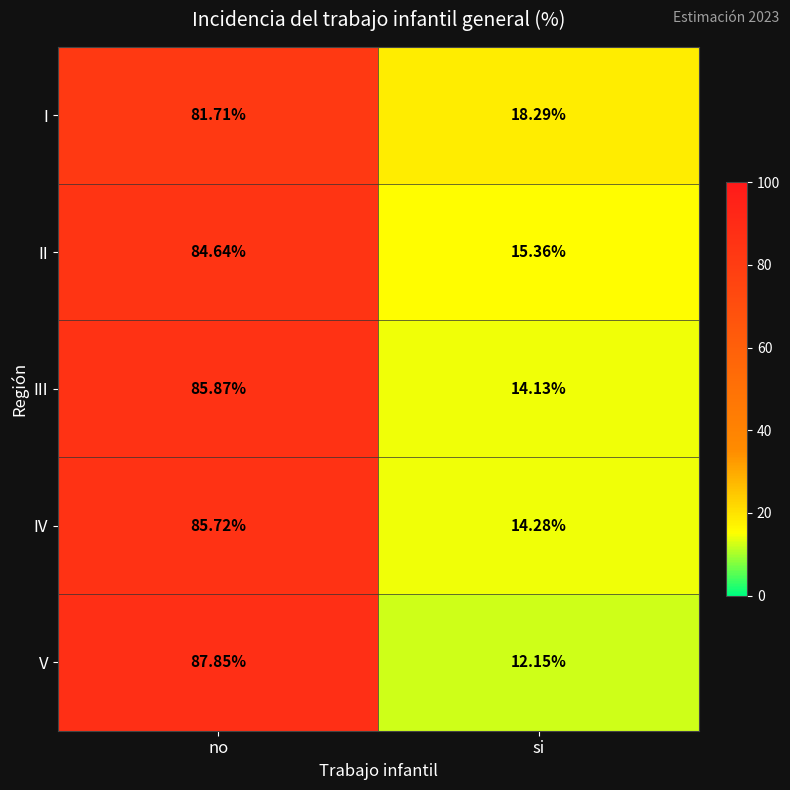

How many data points does each series have?

2